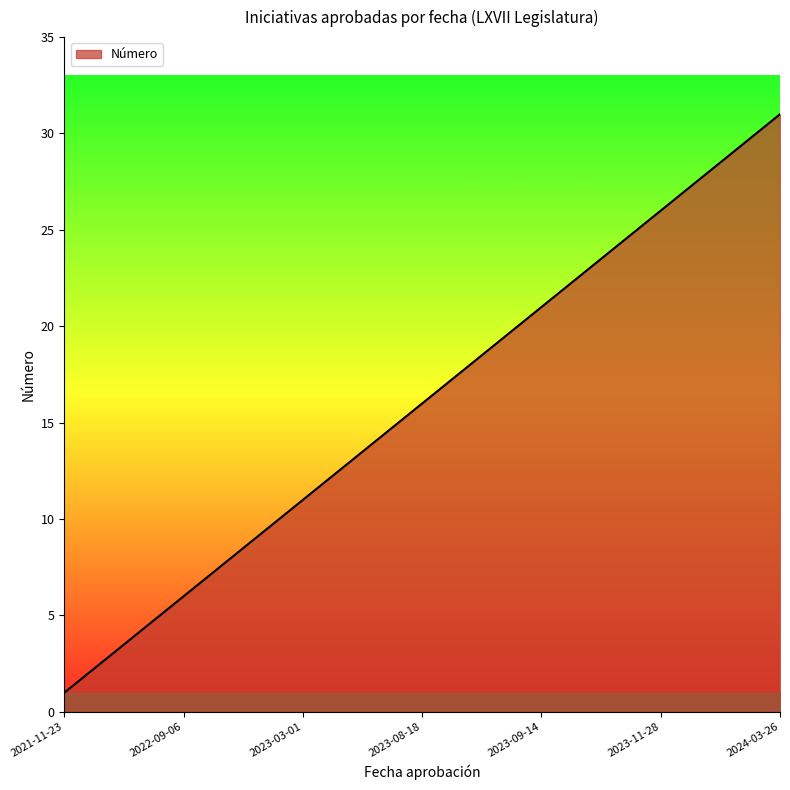

What is the sum of all values?

496